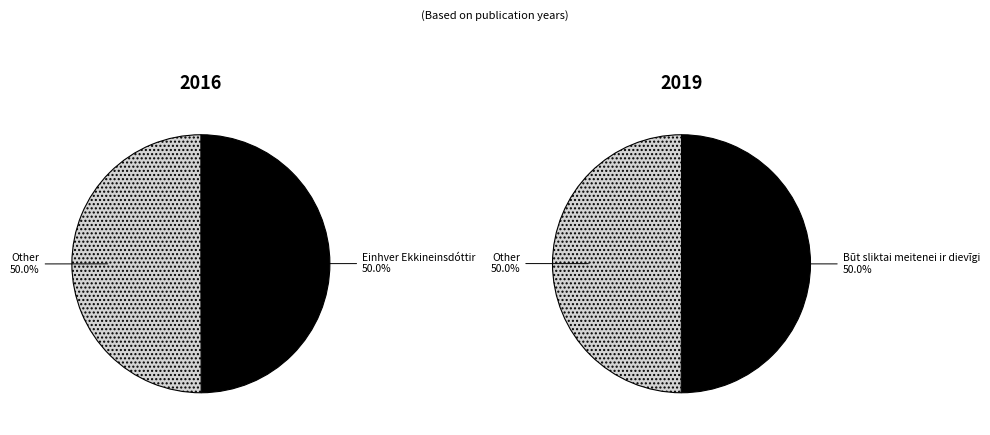

What is the majority slice?

Būt sliktai meitenei ir dievīgi